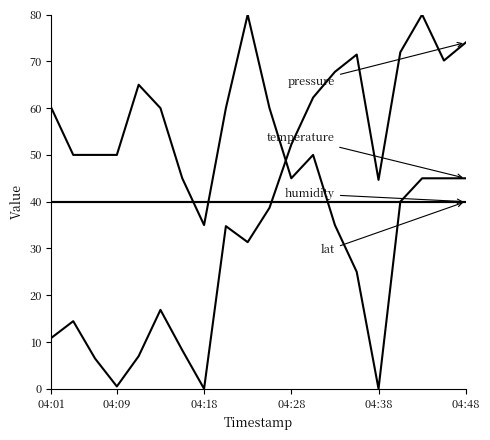

Does the chart display data point markers on the line(s)?

No